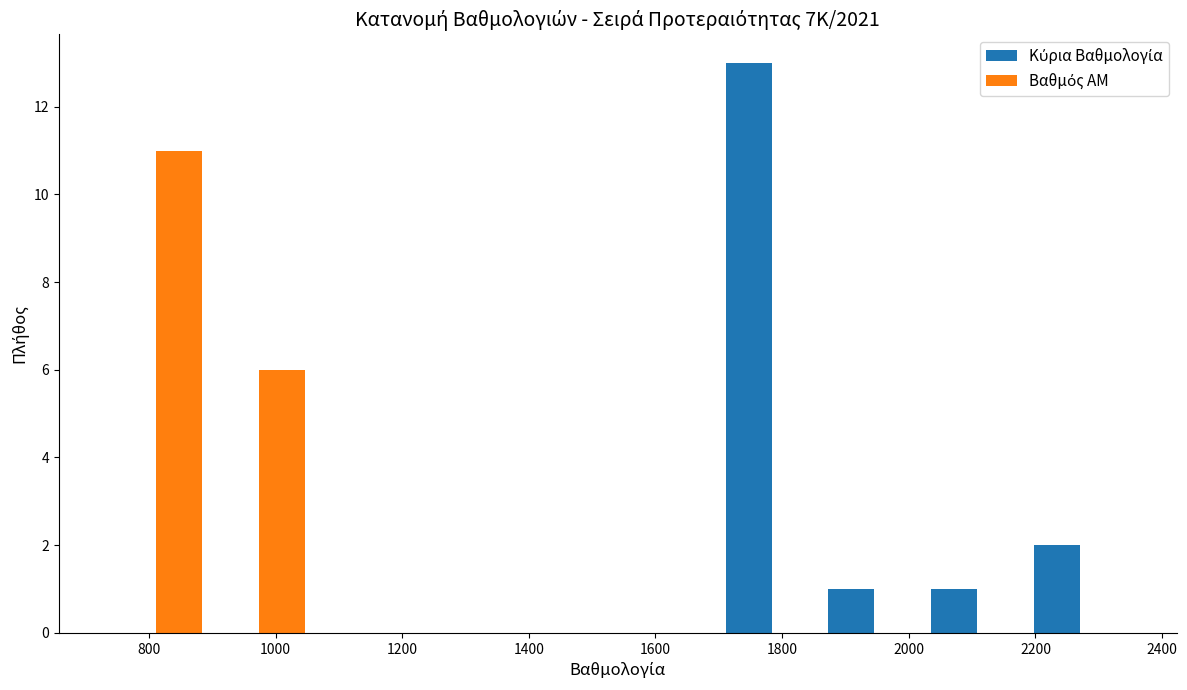

What is the height of the Κύρια Βαθμολογία bar covering 1700 to 1860 on the x-axis? Neither the bar edges nor the heights are printed on the chart, so give them approximately, as read against the axes.

13